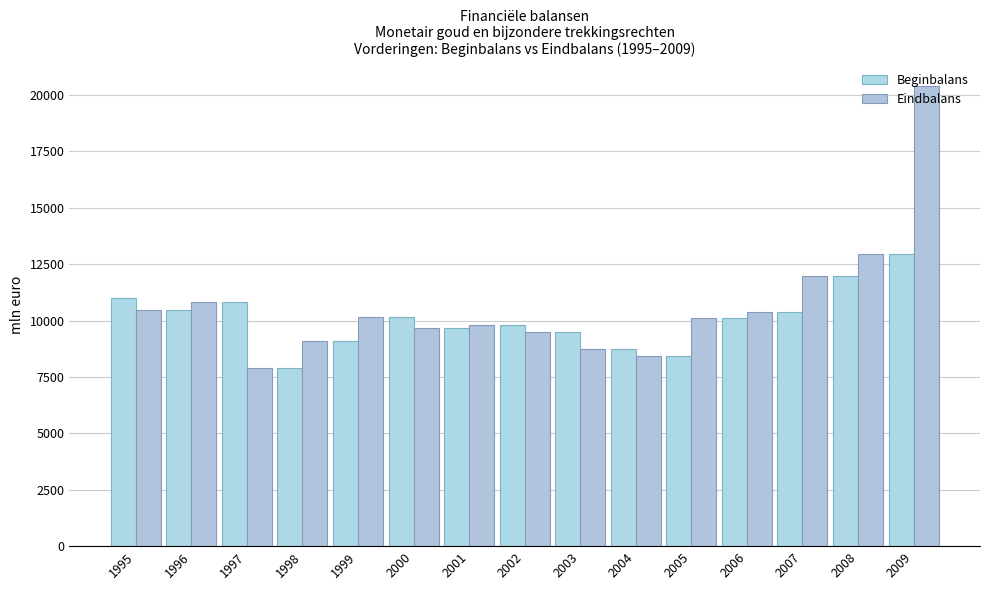

What is the sum of all Eindbalans values?

160328